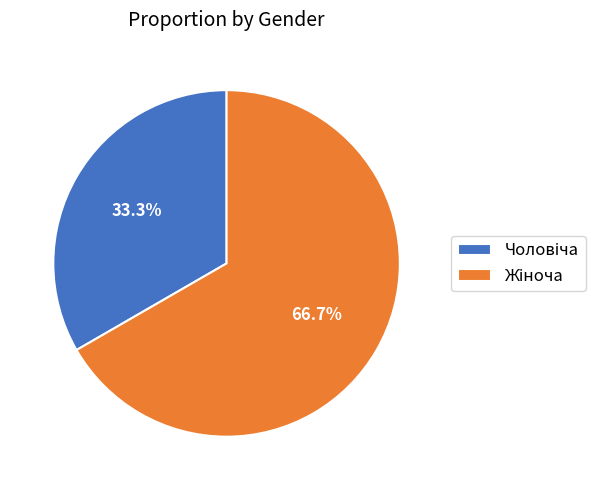

Is there a majority slice in this chart?

Yes